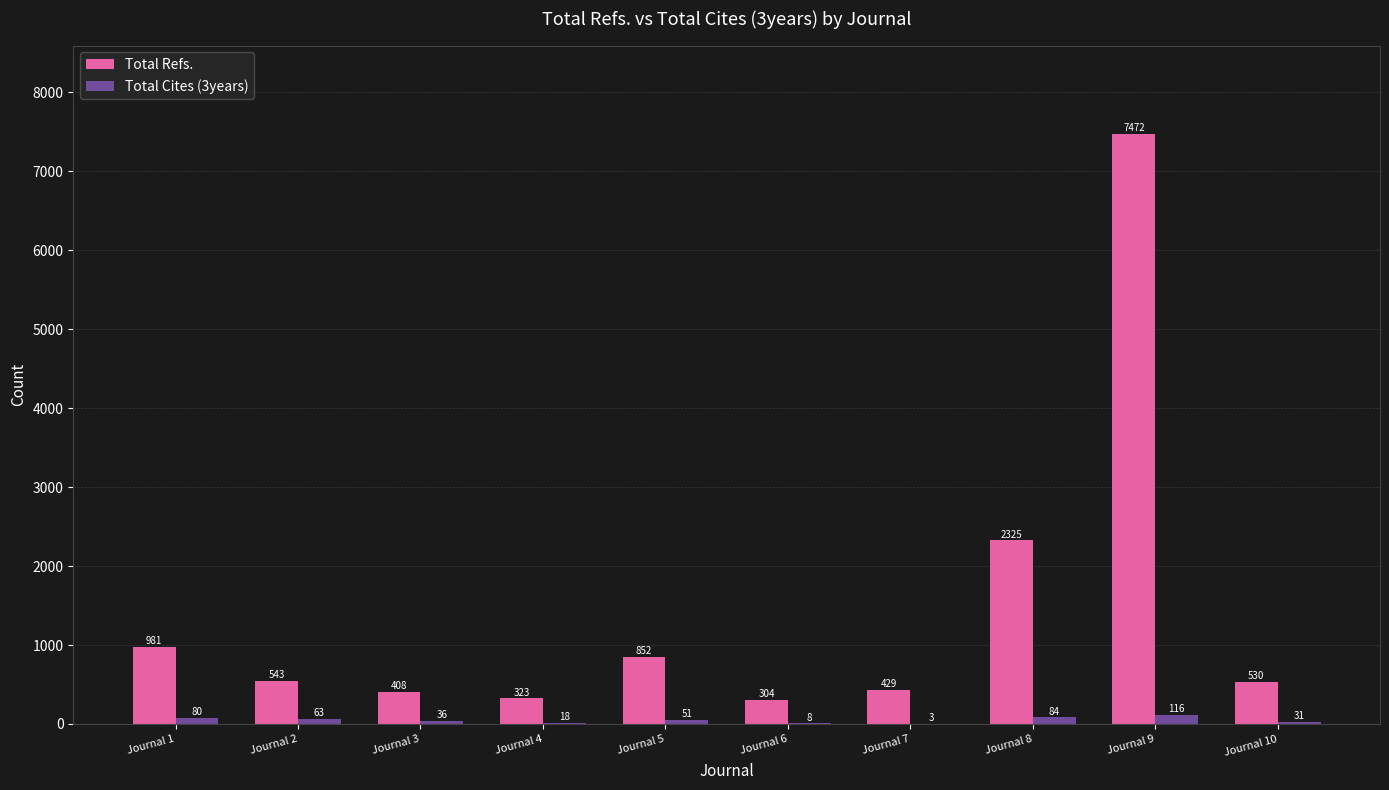

What is the maximum value for Total Cites (3years)?

116